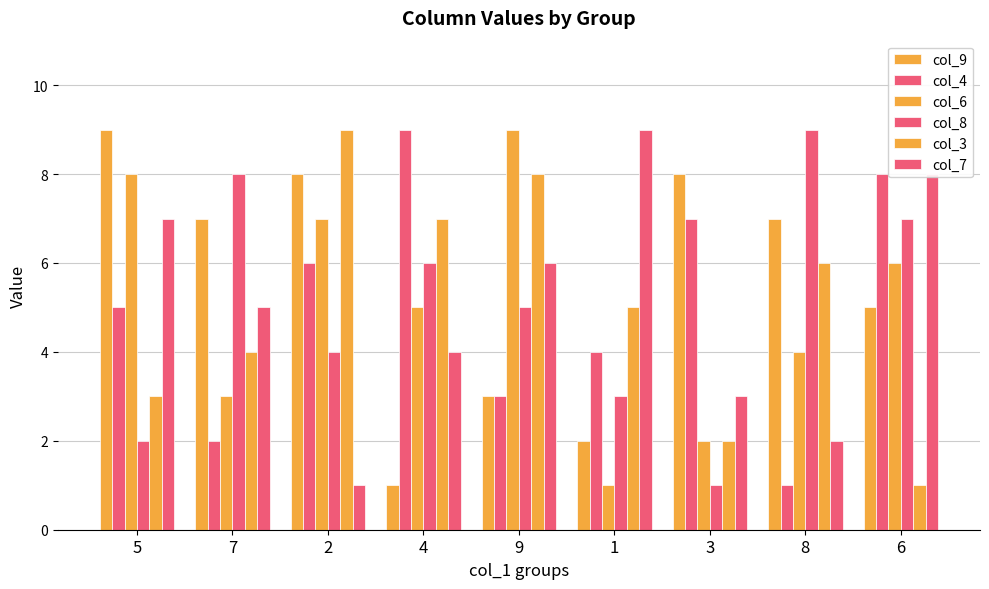

Reading left to right, what are all the values shown in this chart?

col_9: 5=9	7=7	2=8	4=1	9=3	1=2	3=8	8=7	6=5
col_4: 5=5	7=2	2=6	4=9	9=3	1=4	3=7	8=1	6=8
col_6: 5=8	7=3	2=7	4=5	9=9	1=1	3=2	8=4	6=6
col_8: 5=2	7=8	2=4	4=6	9=5	1=3	3=1	8=9	6=7
col_3: 5=3	7=4	2=9	4=7	9=8	1=5	3=2	8=6	6=1
col_7: 5=7	7=5	2=1	4=4	9=6	1=9	3=3	8=2	6=8